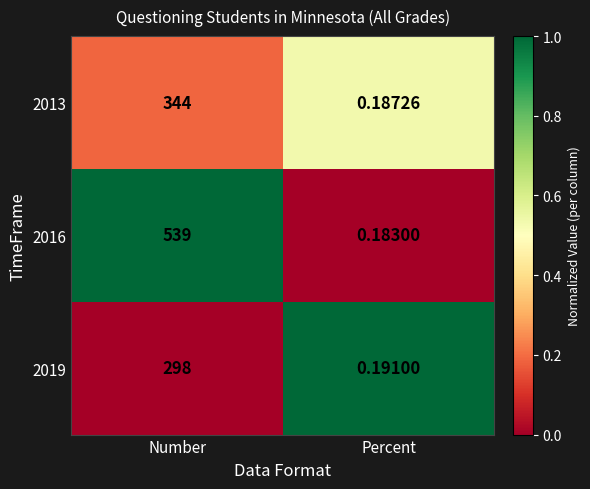

Which category has the highest value across all series?

Number